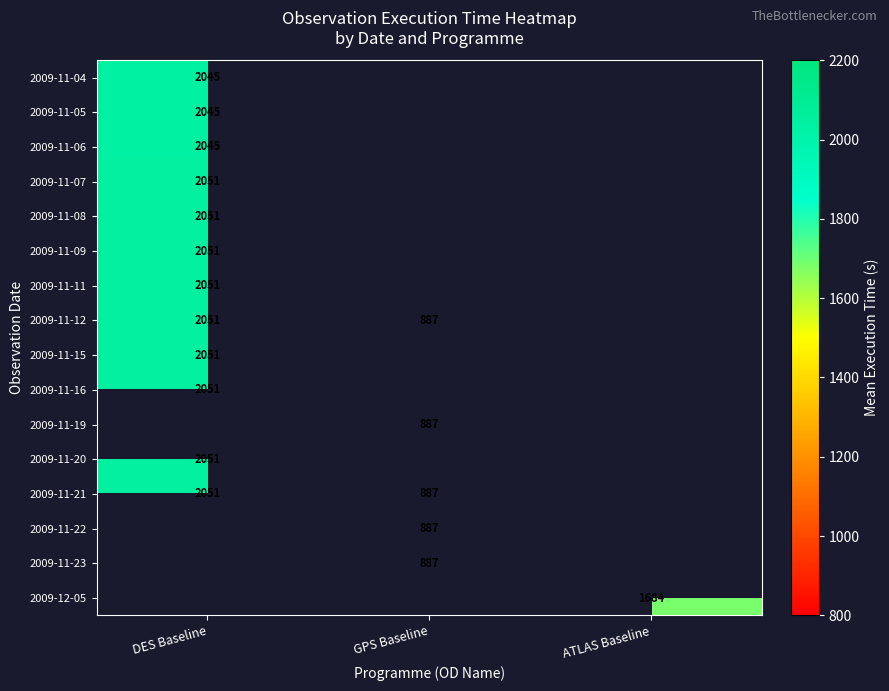

True or false: 2009-11-12 has a value of 3601.7 at DES Baseline.

False